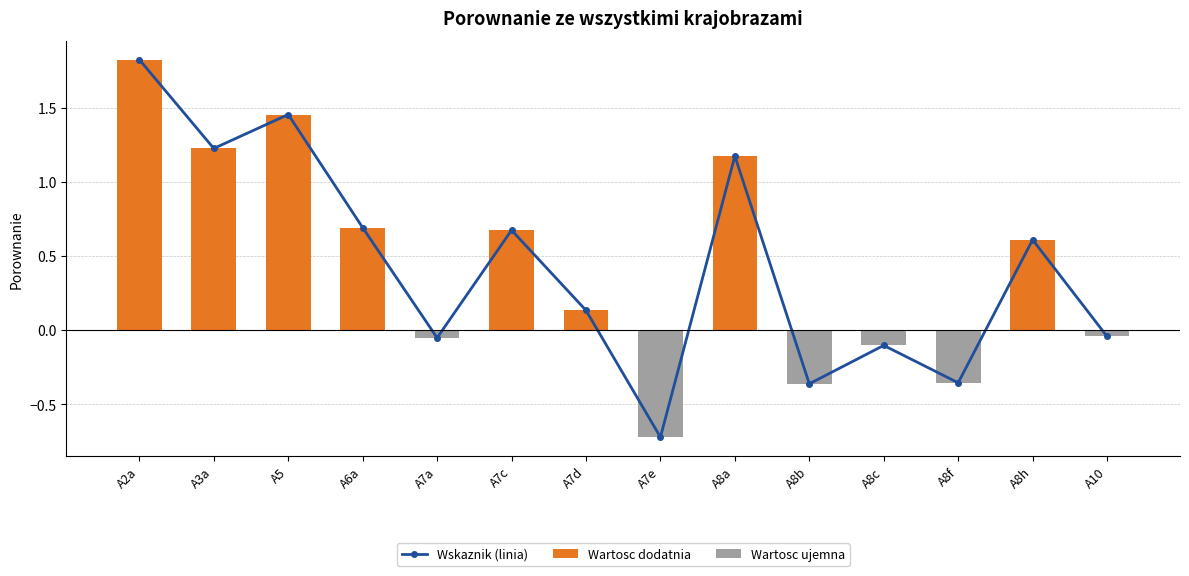

The value of Wskaznik (linia) at A10 is -0.1. True or false?

False